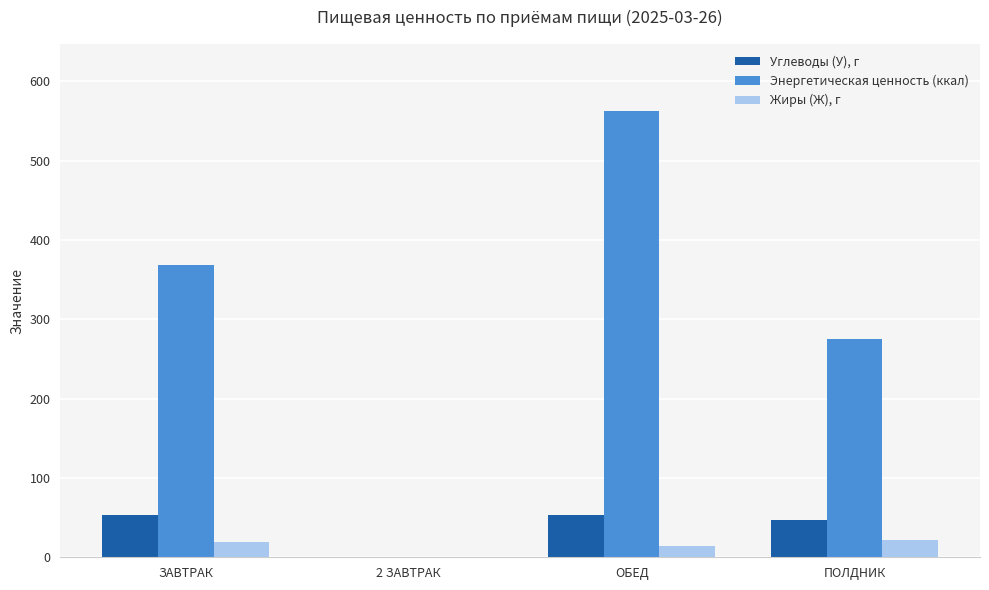

Are the bars horizontal?

No